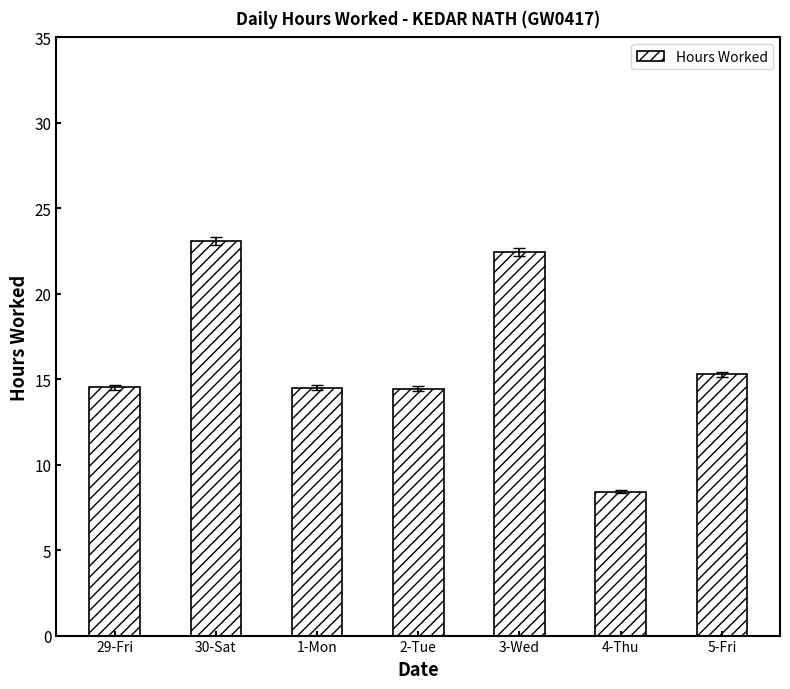

Count the number of data series in this chart.

1